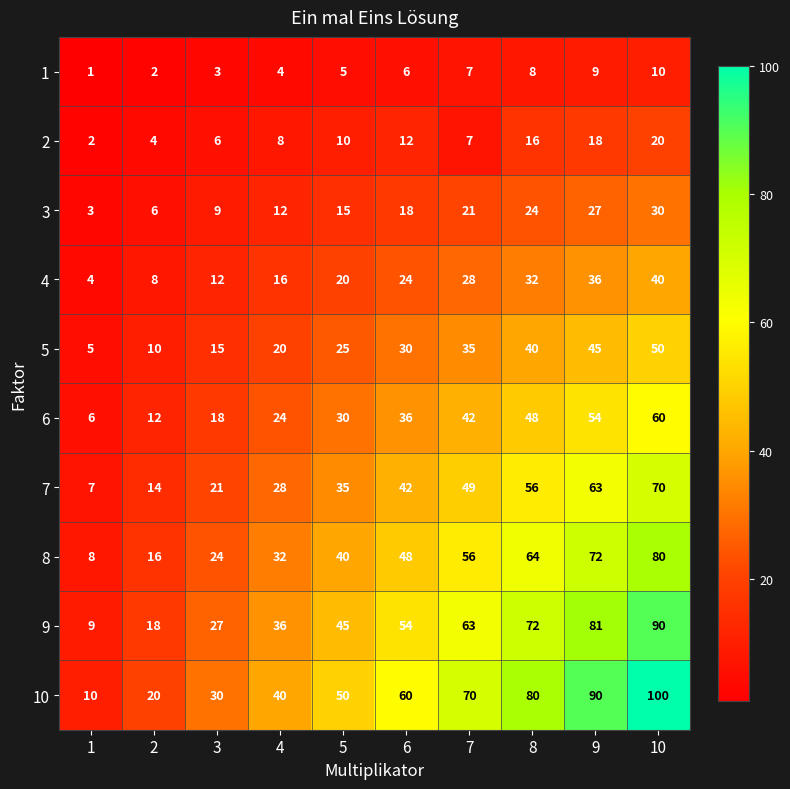

What is the total value across all series at 5?

275